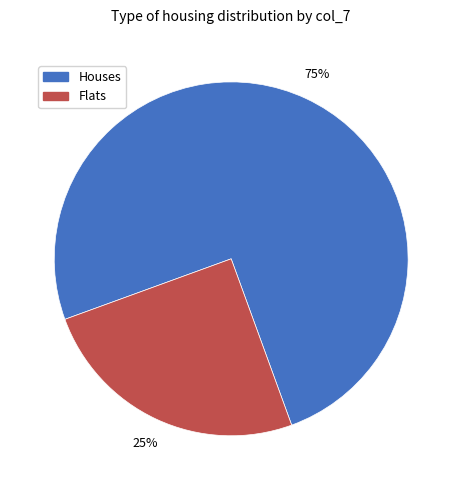

Does any single category account for the majority?

Yes